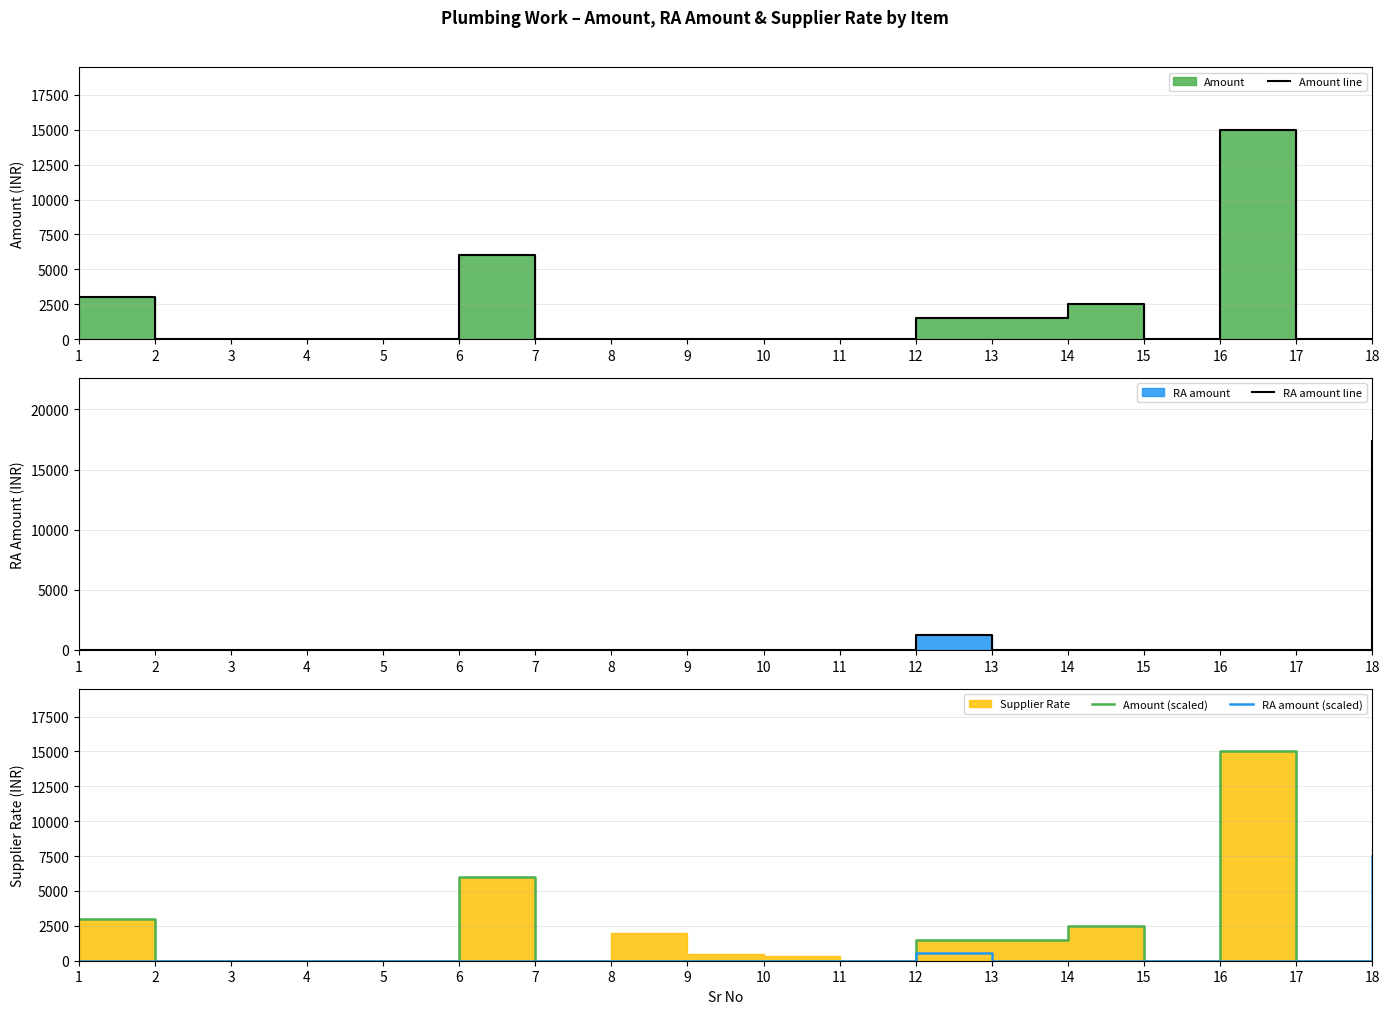

How many lines are shown in the chart?

4